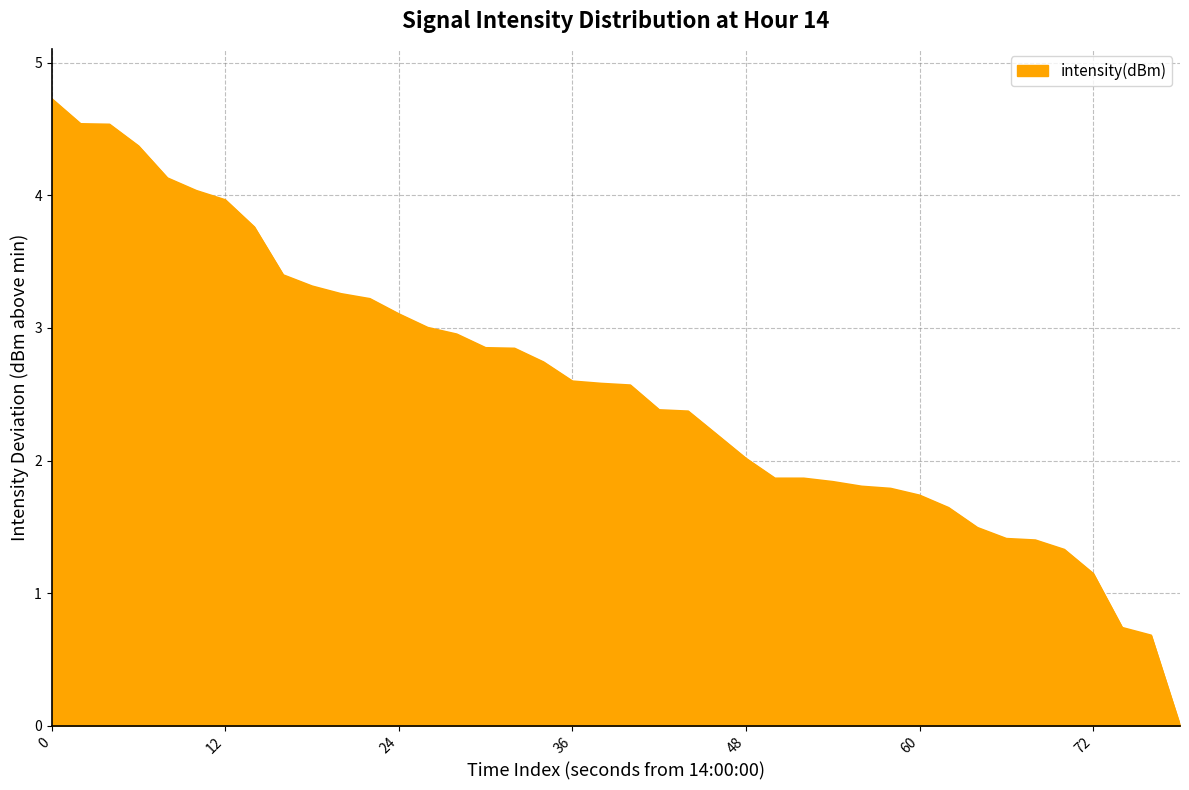

What is the maximum value shown in the chart?

4.7